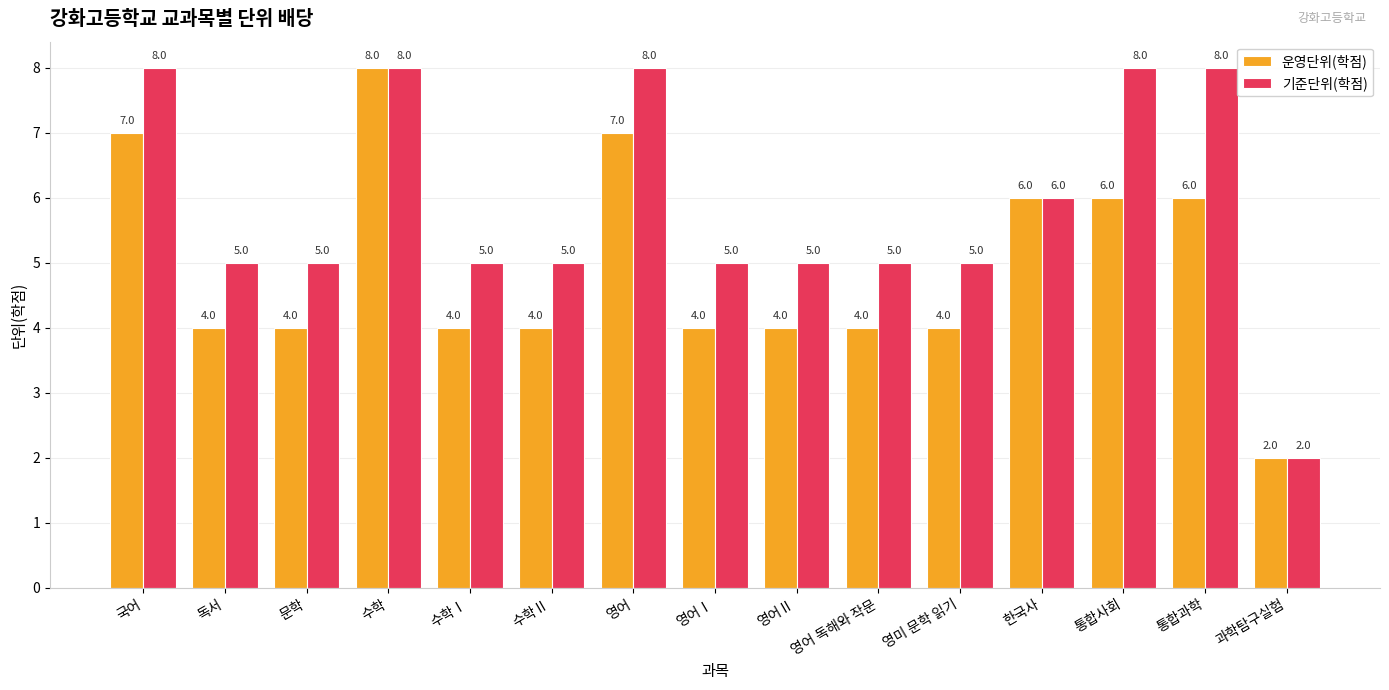

Count the 운영단위(학점) values in the range 4 to 6.

11